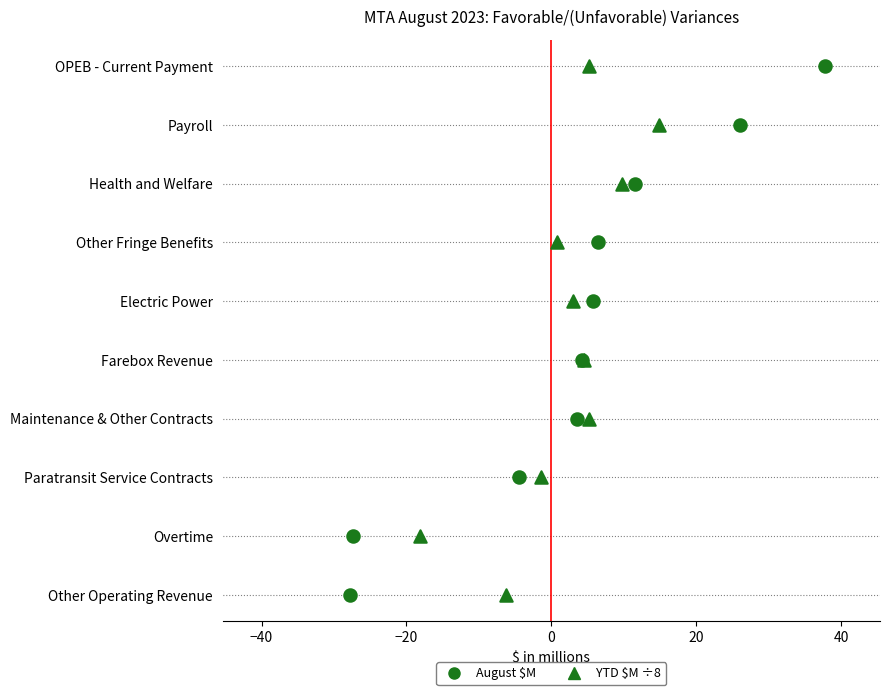

What are all the series names shown in the legend?

August, YTD (scaled)